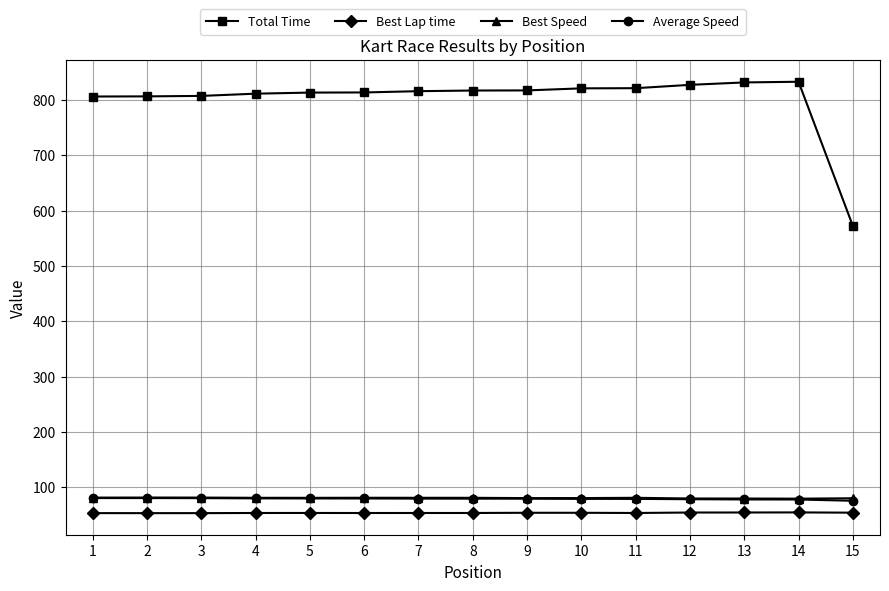

The value of Best Speed at 8 is 126.2. True or false?

False